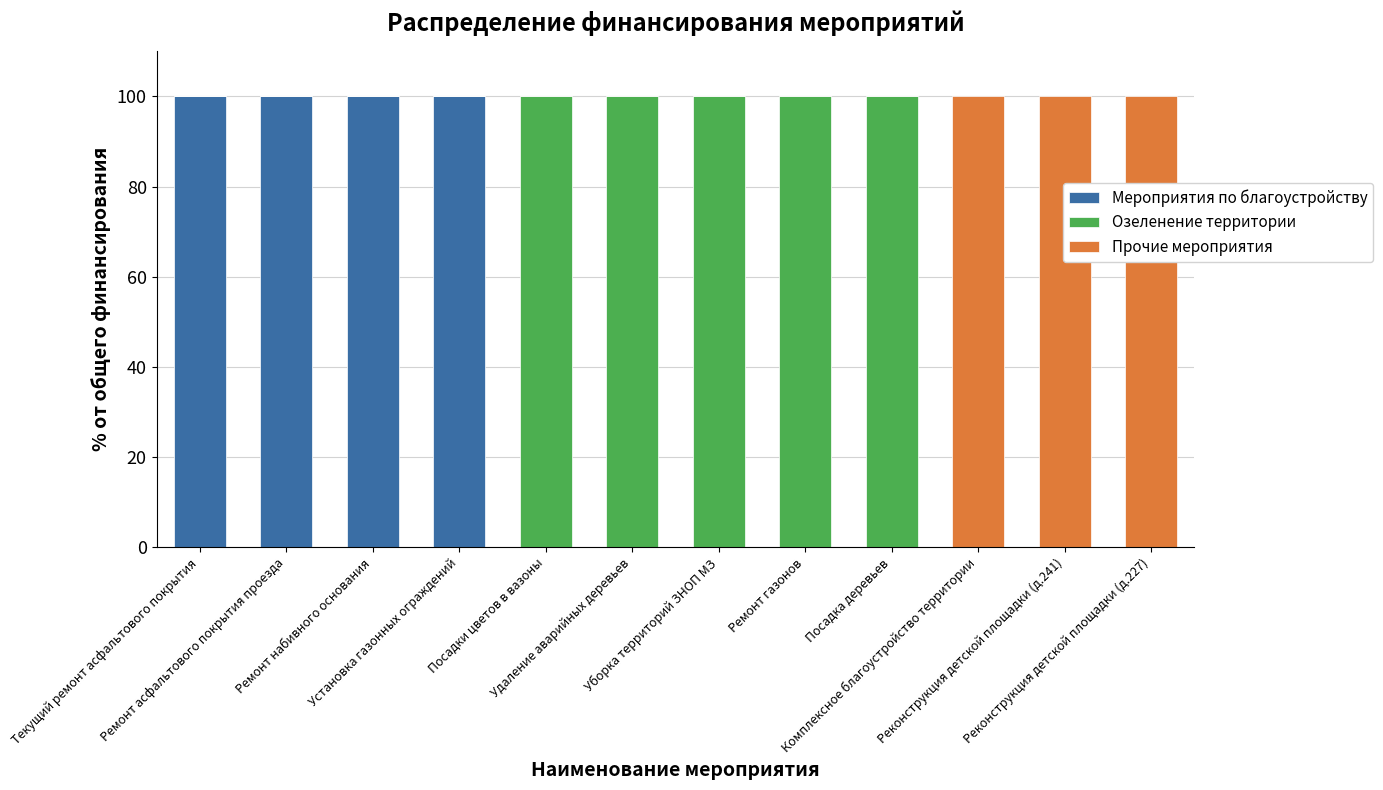

What is the maximum value for Мероприятия по благоустройству?

100